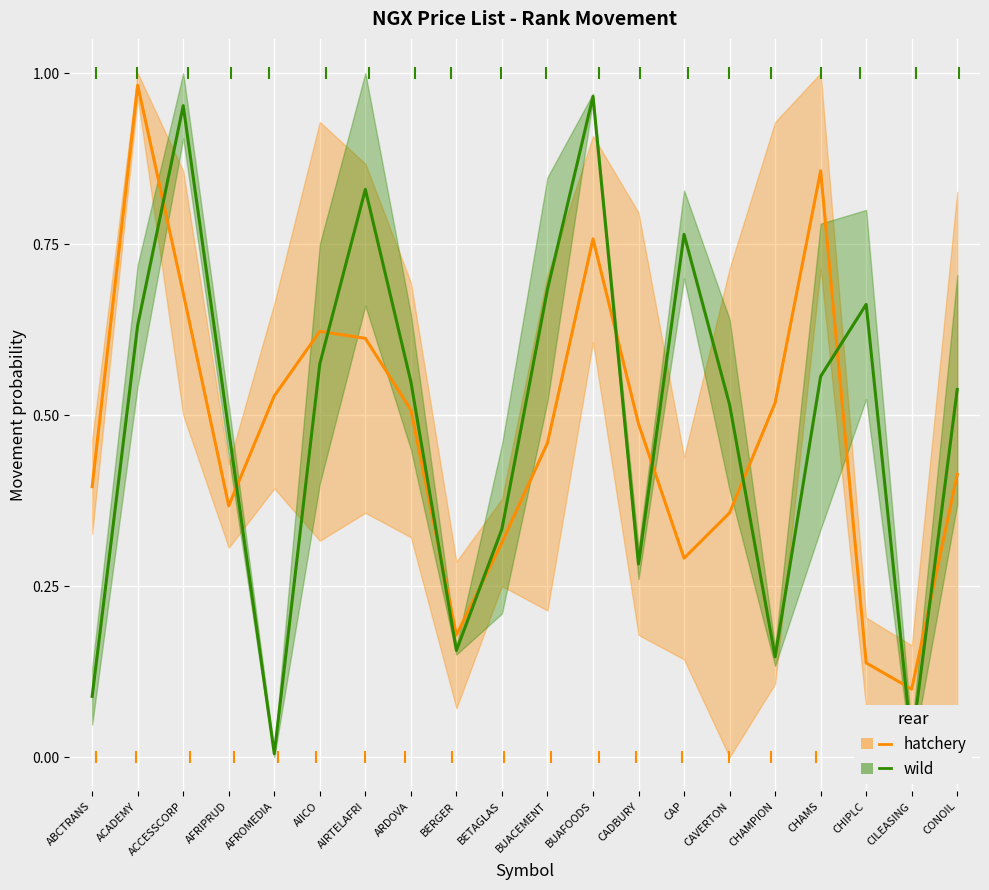

What is the average value of the wild series?

0.5